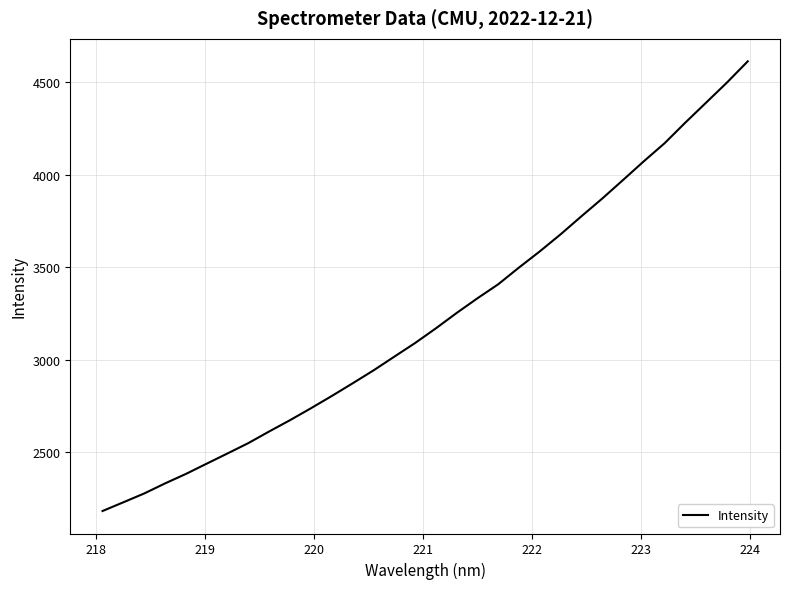

What is the minimum value shown in the chart?

2181.8